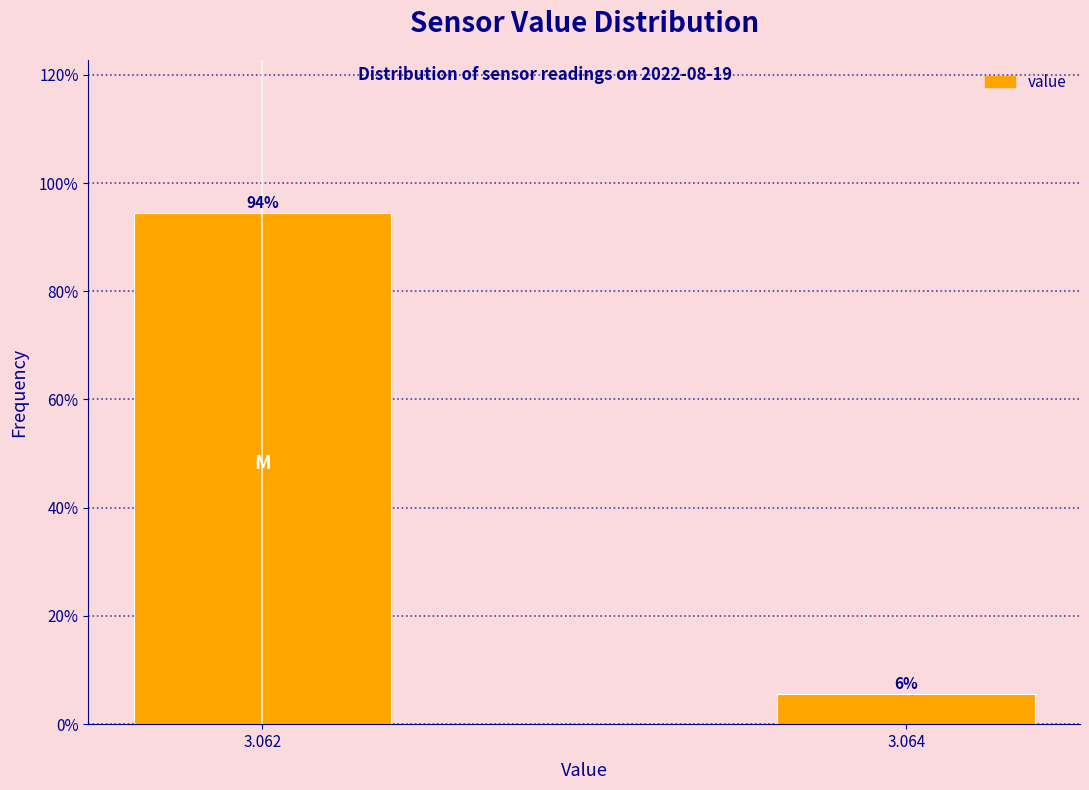

What is the average value?

50.0